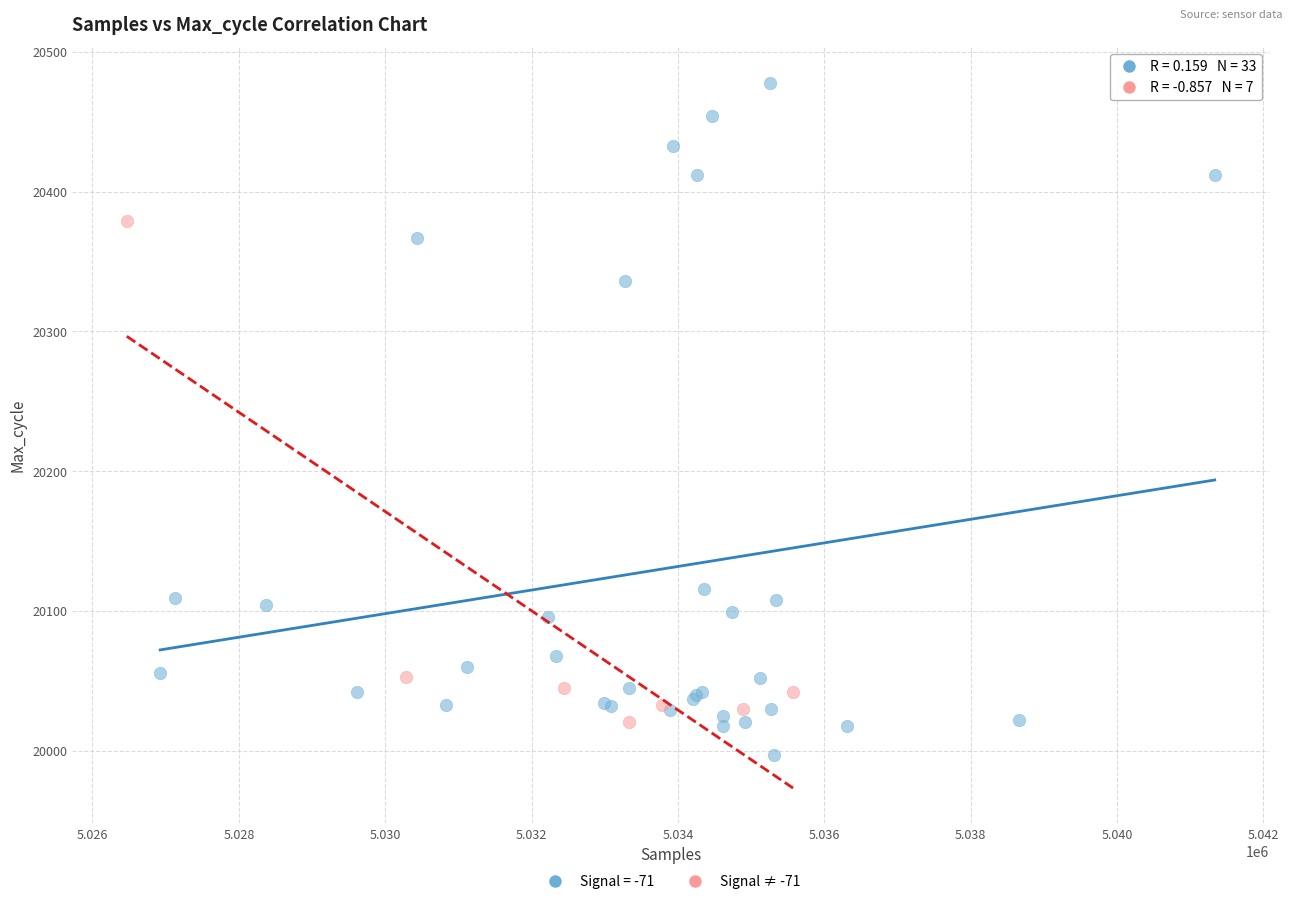

Which series has the largest Y range (max minus min)?

Signal = -71